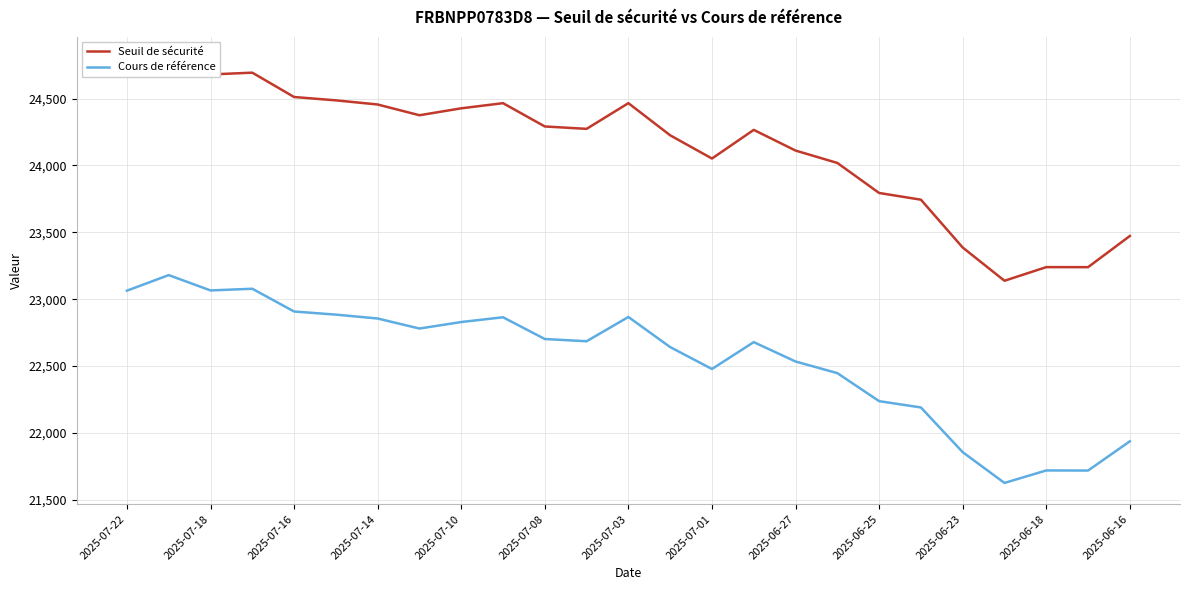

What is the lowest value of the Cours de référence series?

21626.4